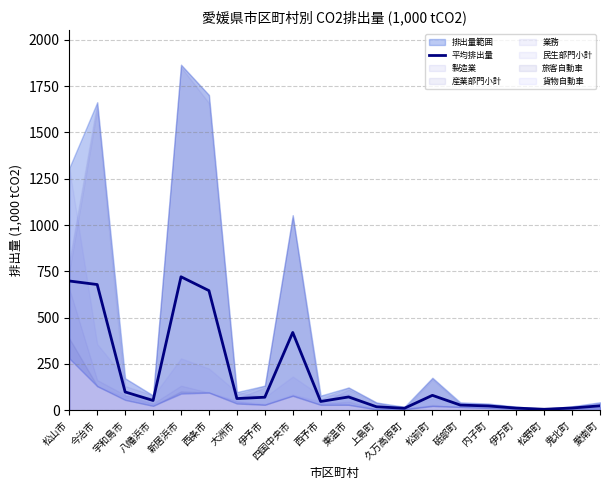

The value at 八幡浜市 is 81.0. True or false?

False